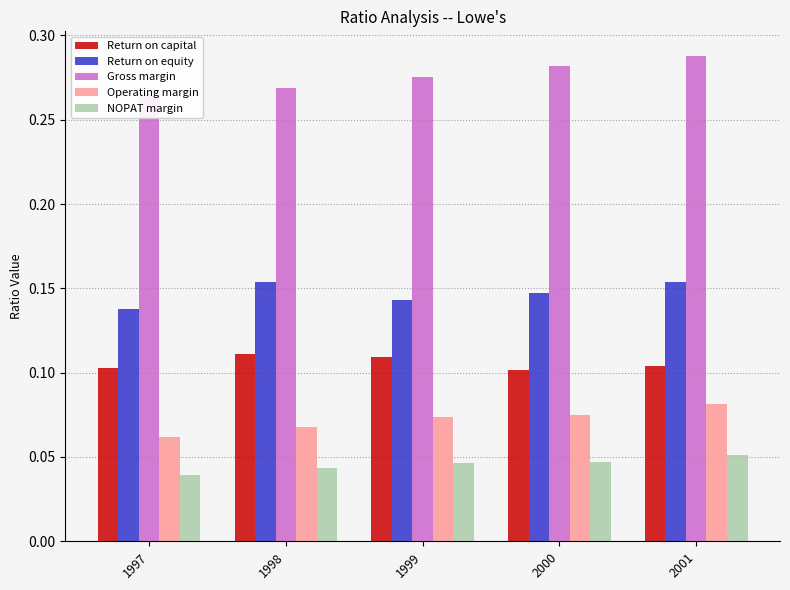

Which series has the widest spread of values?

Gross margin